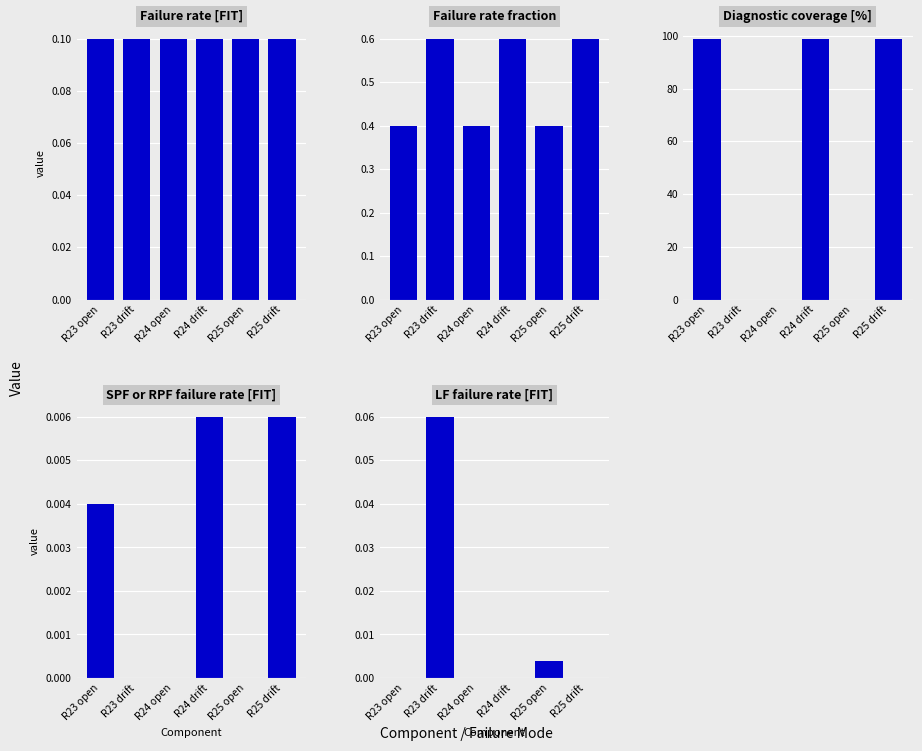

How many groups of bars are there?

6